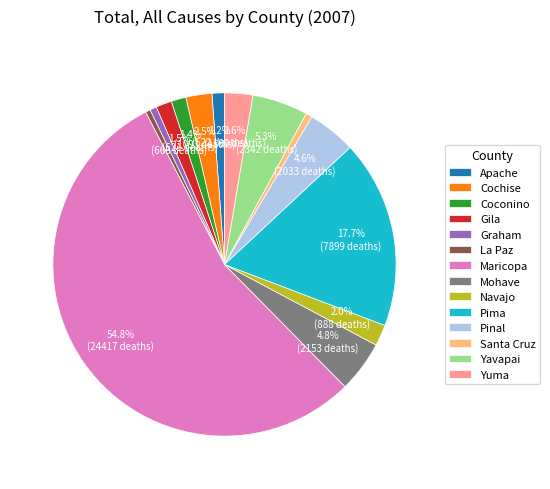

How much of the chart is everything except Mohave?

95.2%